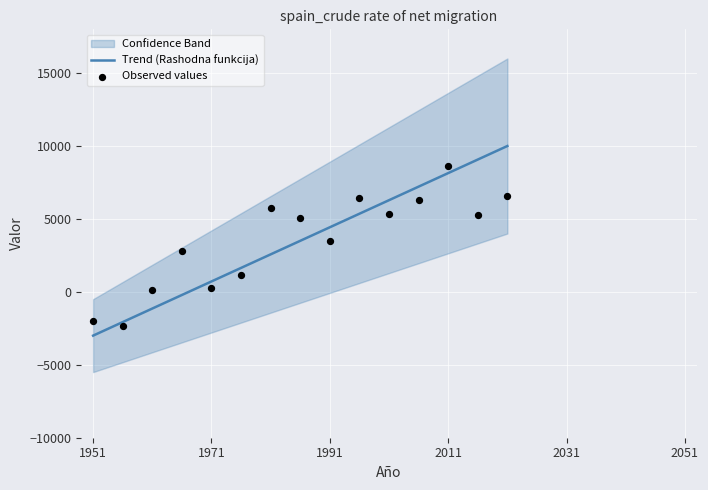

At how many categories does at least one series exceed -1835?

13